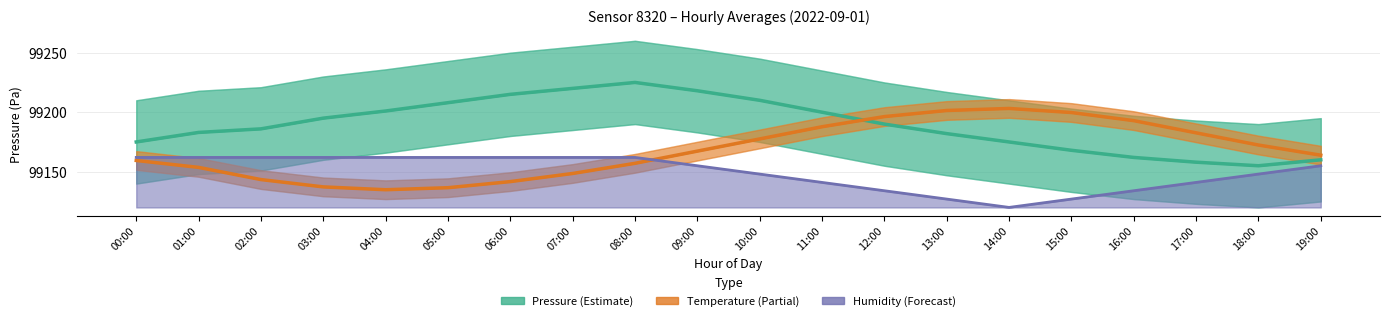

Which series has the widest spread of values?

Pressure (Estimate)